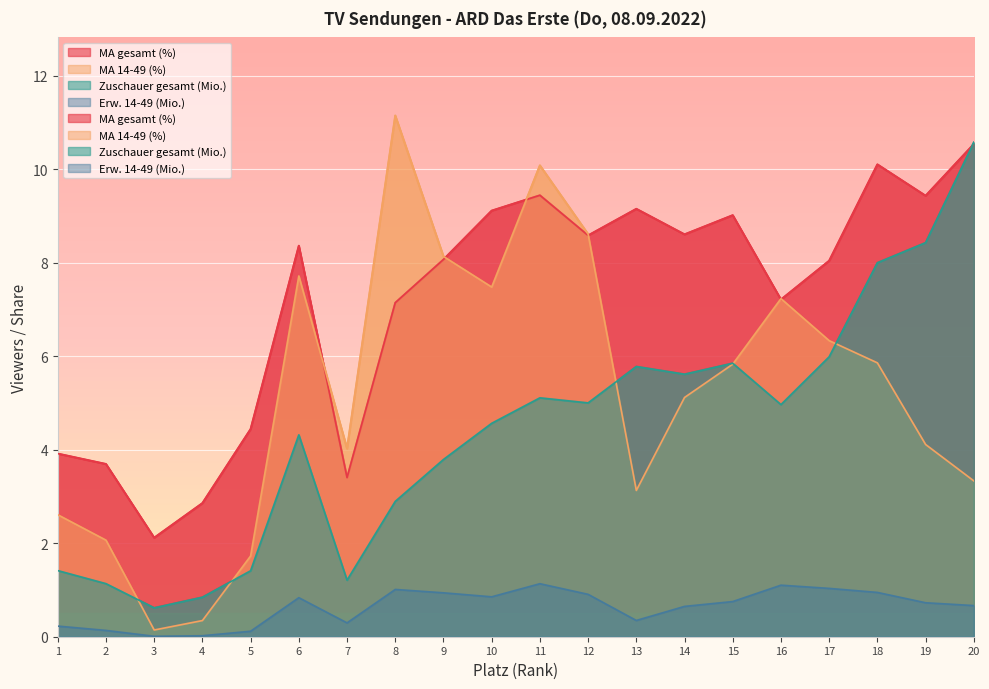

Where is MA gesamt (%) nearest to the value 6?

8